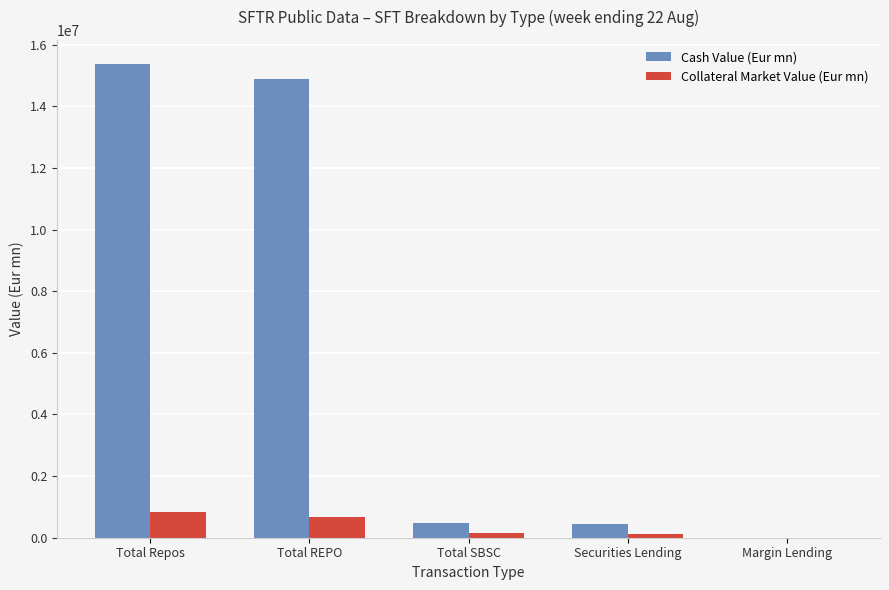

The value of Collateral Market Value (Eur mn) at Total Repos is 846973.8. True or false?

True